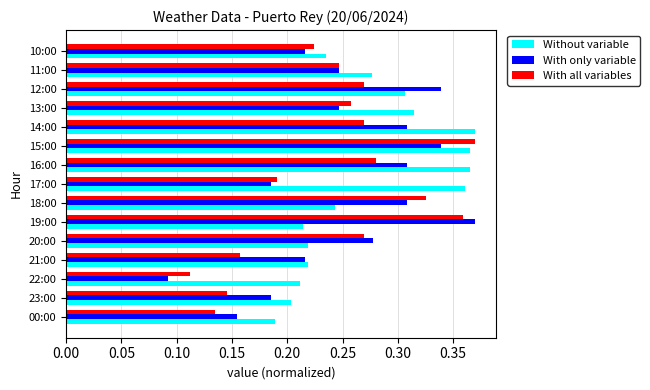

At which category is the sum across all series the highest?

15:00